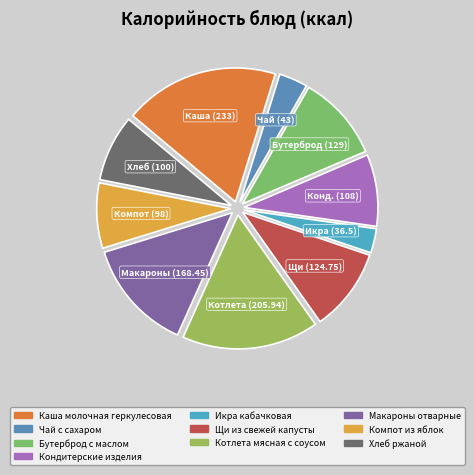

Which category has the biggest portion of the pie?

Каша молочная геркулесовая